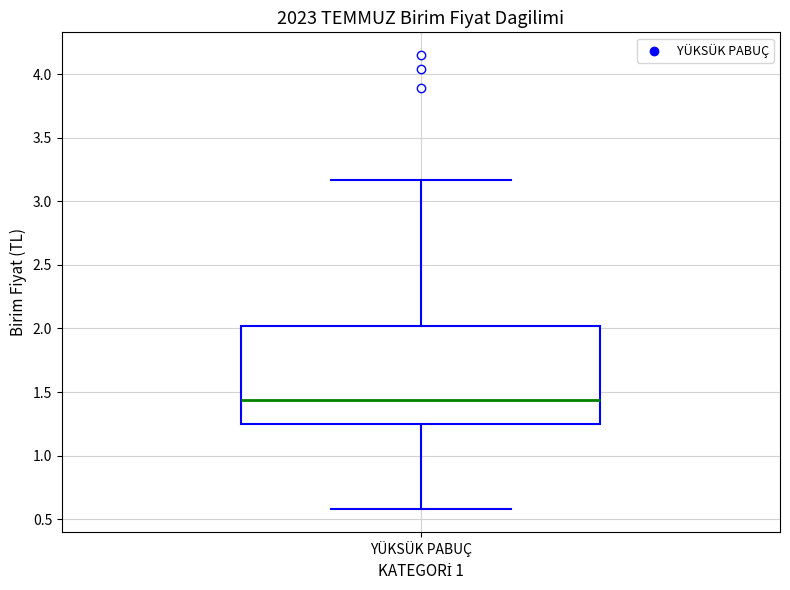

Read this box plot against the y-axis: the position of the median line, the range covered by the box, and the ends of both whiskers. The values are not printed on the chart, so give them approximately, as read against the axis.

median 1.45, box 1.25 to 2.00, whiskers 0.60 to 3.15